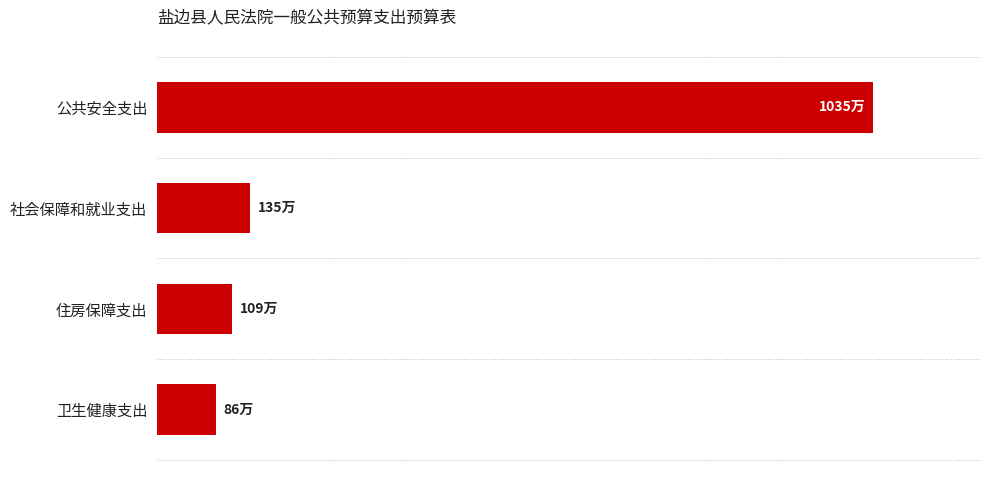

Rank the categories by value from highest to lowest.

公共安全支出, 社会保障和就业支出, 住房保障支出, 卫生健康支出